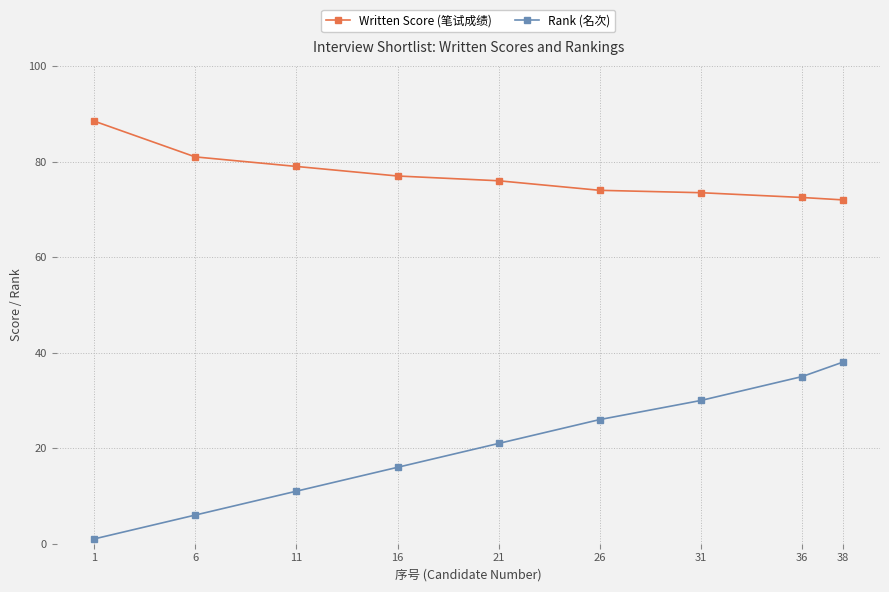

What is the difference between the highest and lowest values at 16?

61.0